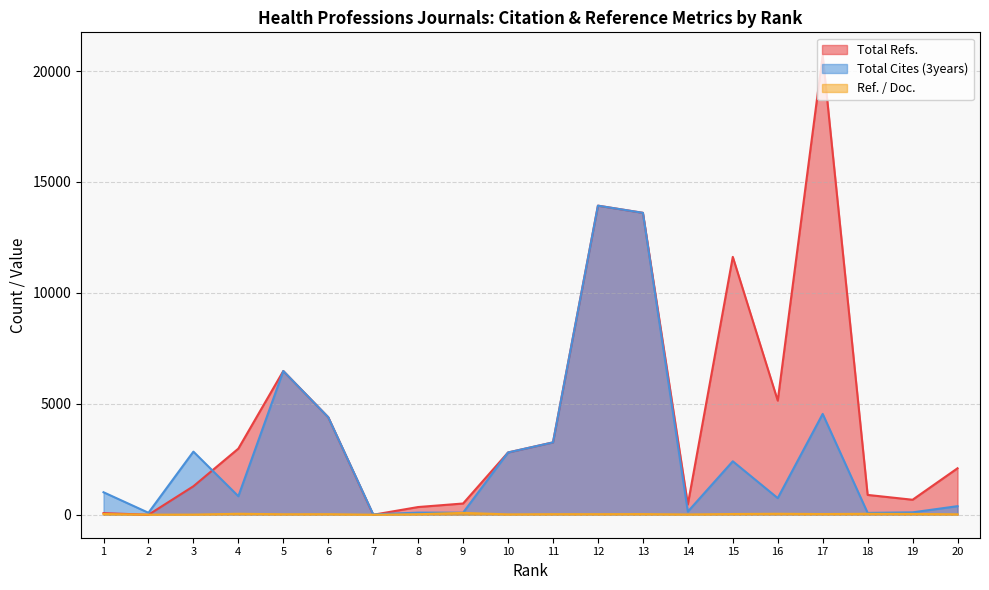

How many lines are shown in the chart?

3